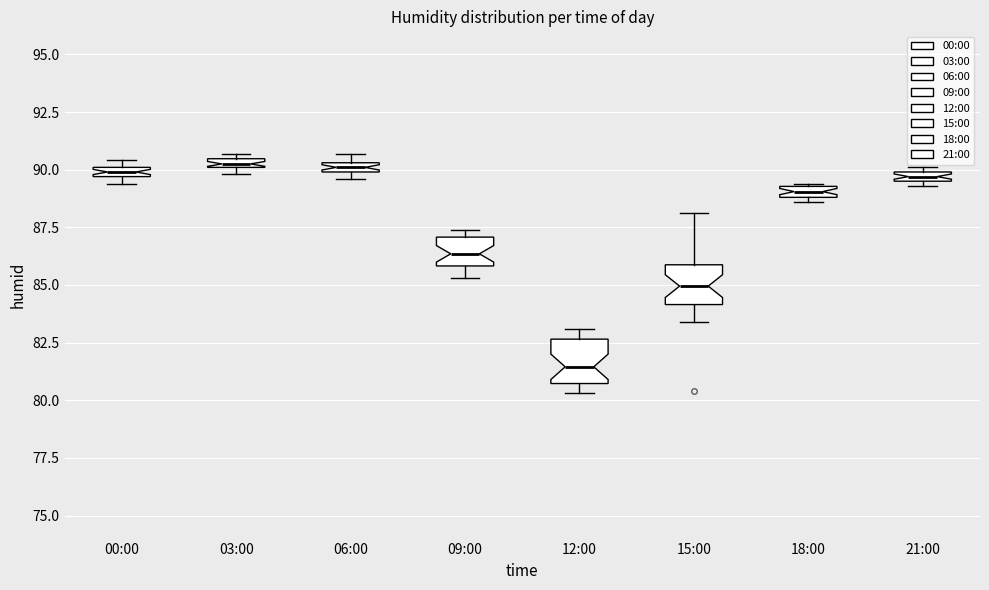

Where does the median line of the box for 09:00 sit on the y-axis? The values are not printed on the chart, so give them approximately, as read against the axis.

86.5